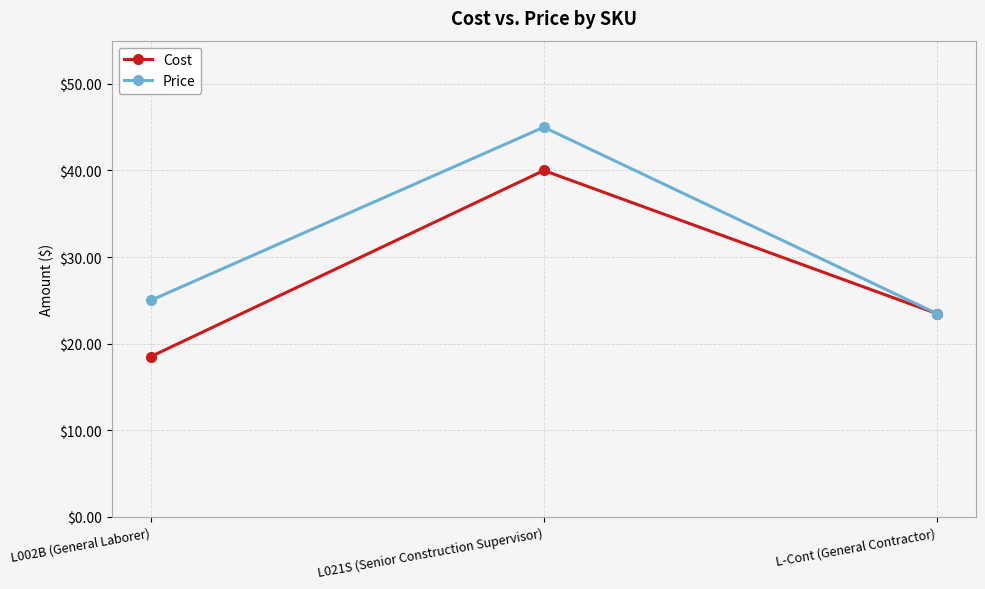

At L021S (Senior Construction Supervisor), list the series in order from largest to smallest.

Price, Cost